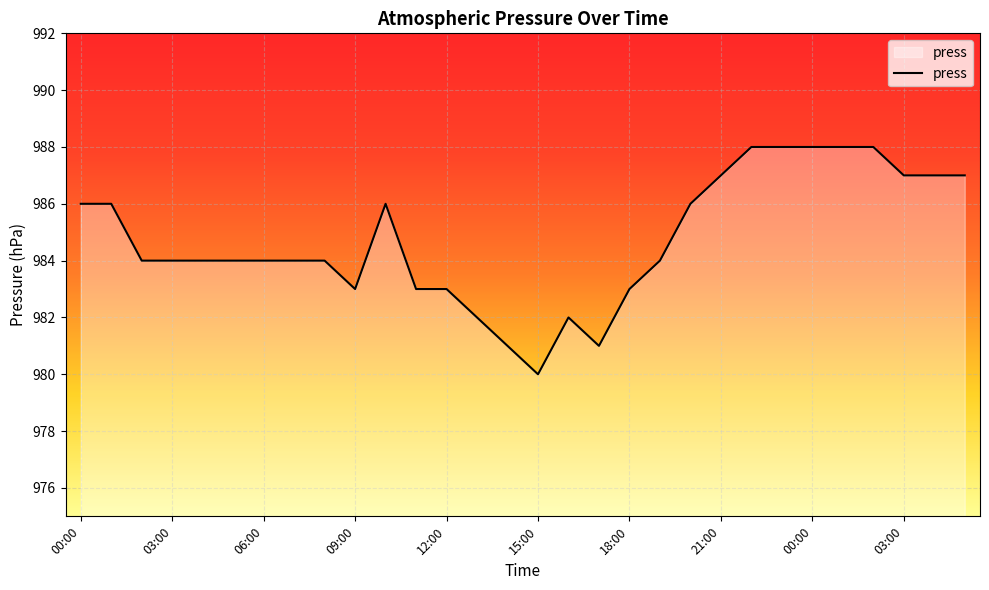

What is the difference between the second highest and second lowest values?

7